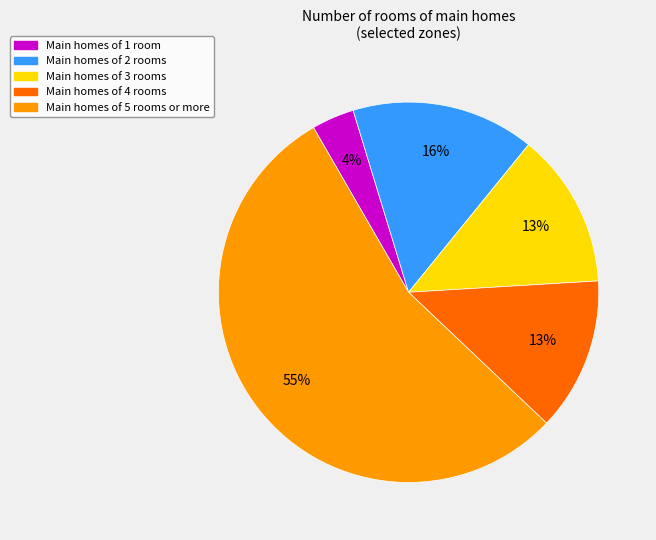

To the nearest percent, what is the average slice percentage?

20%